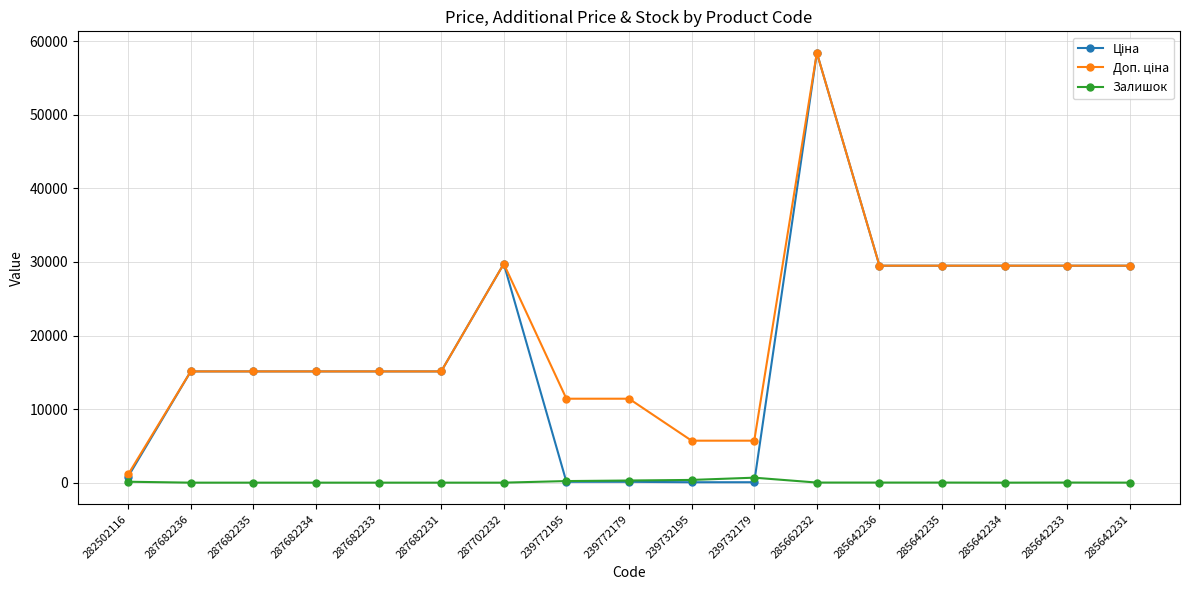

At which category is the sum across all series the highest?

285662232